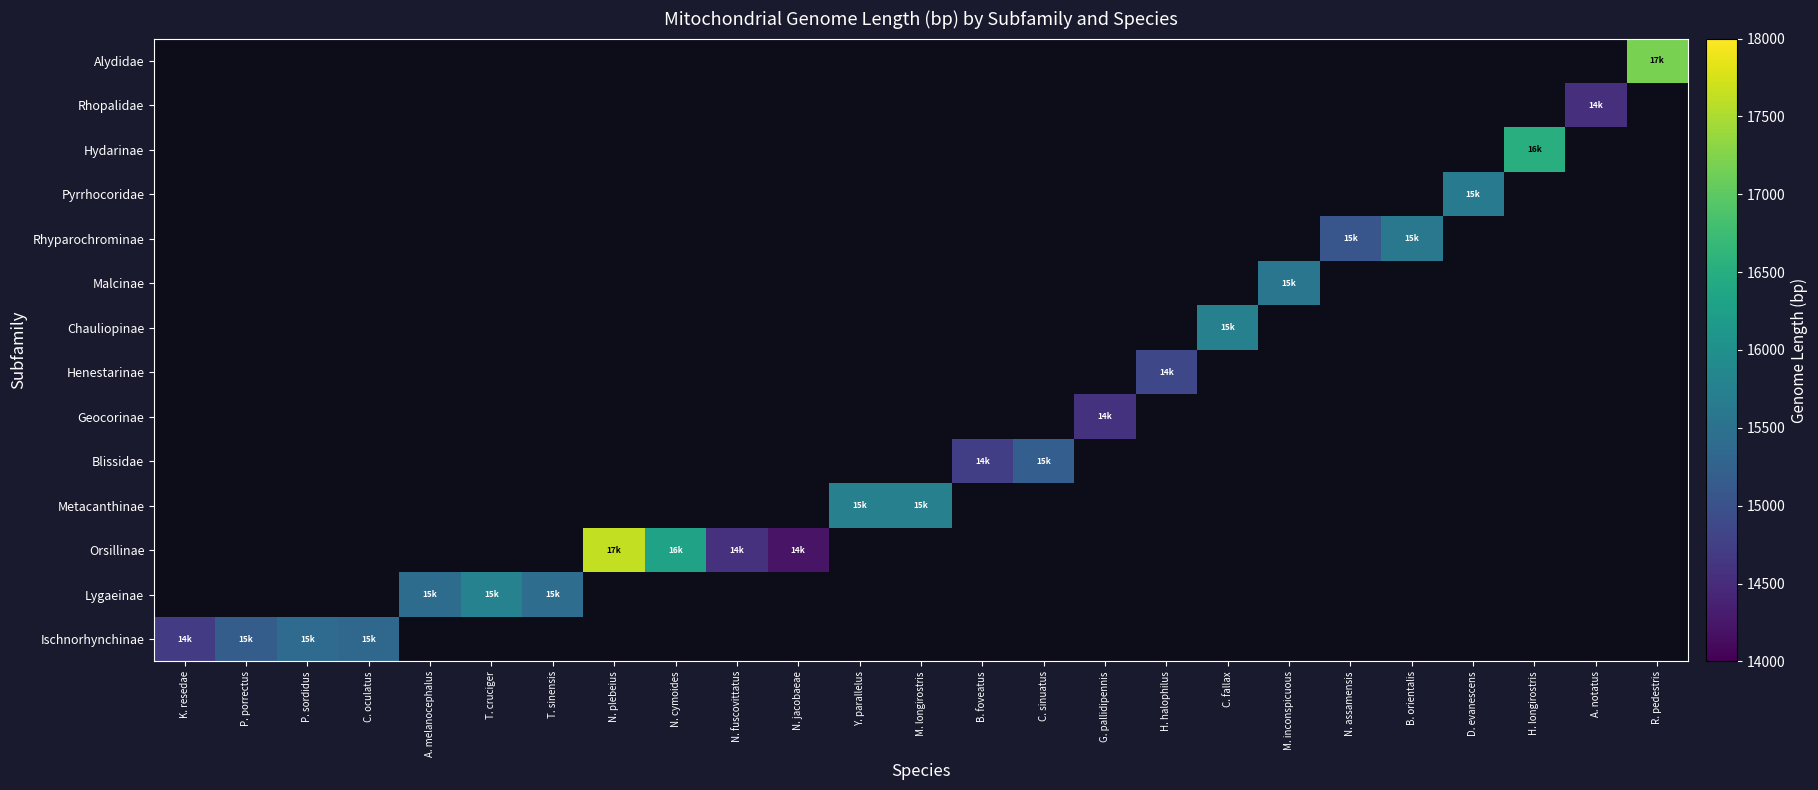

Which has a higher value, A. notatus or C. fallax?

C. fallax